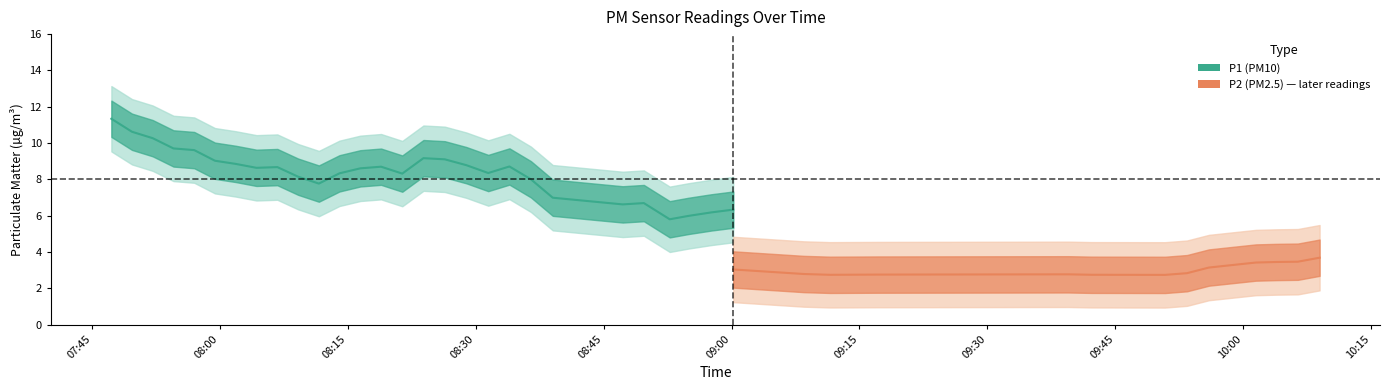

Is it true that P1 equals 6.8 at 29?

True